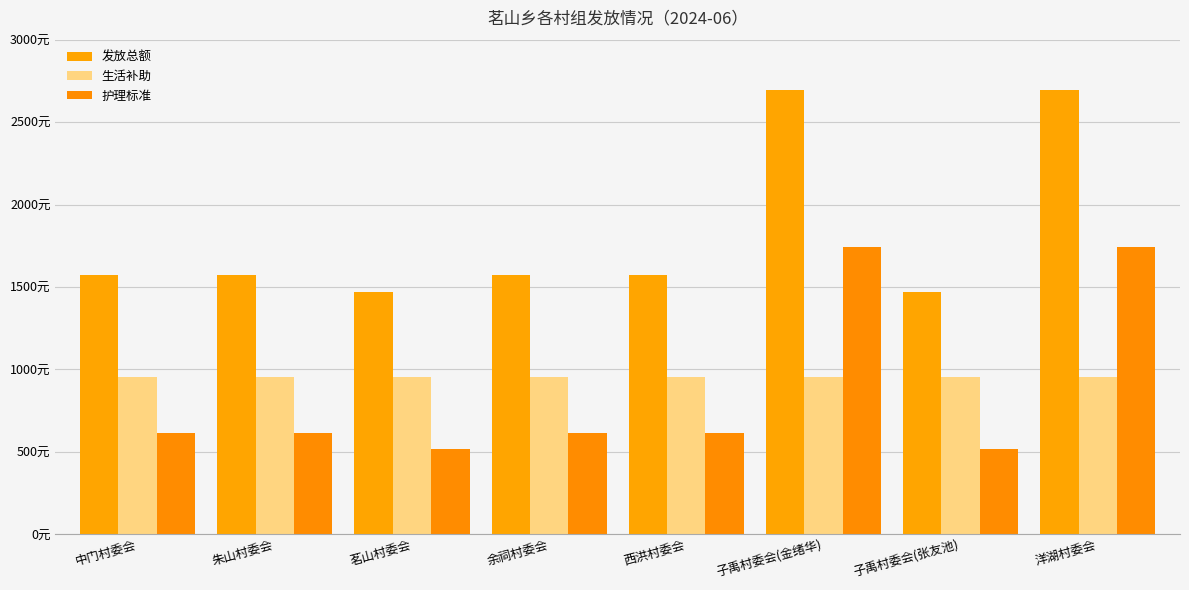

Does the chart contain stacked bars?

No